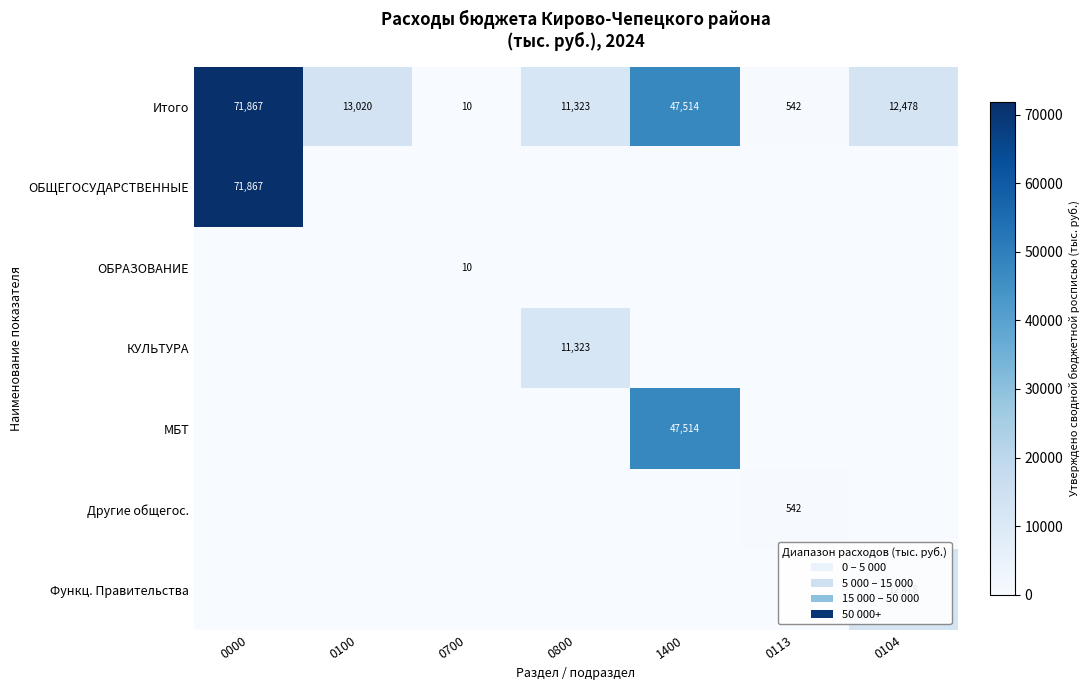

What is the average value of the Итого series?

22393